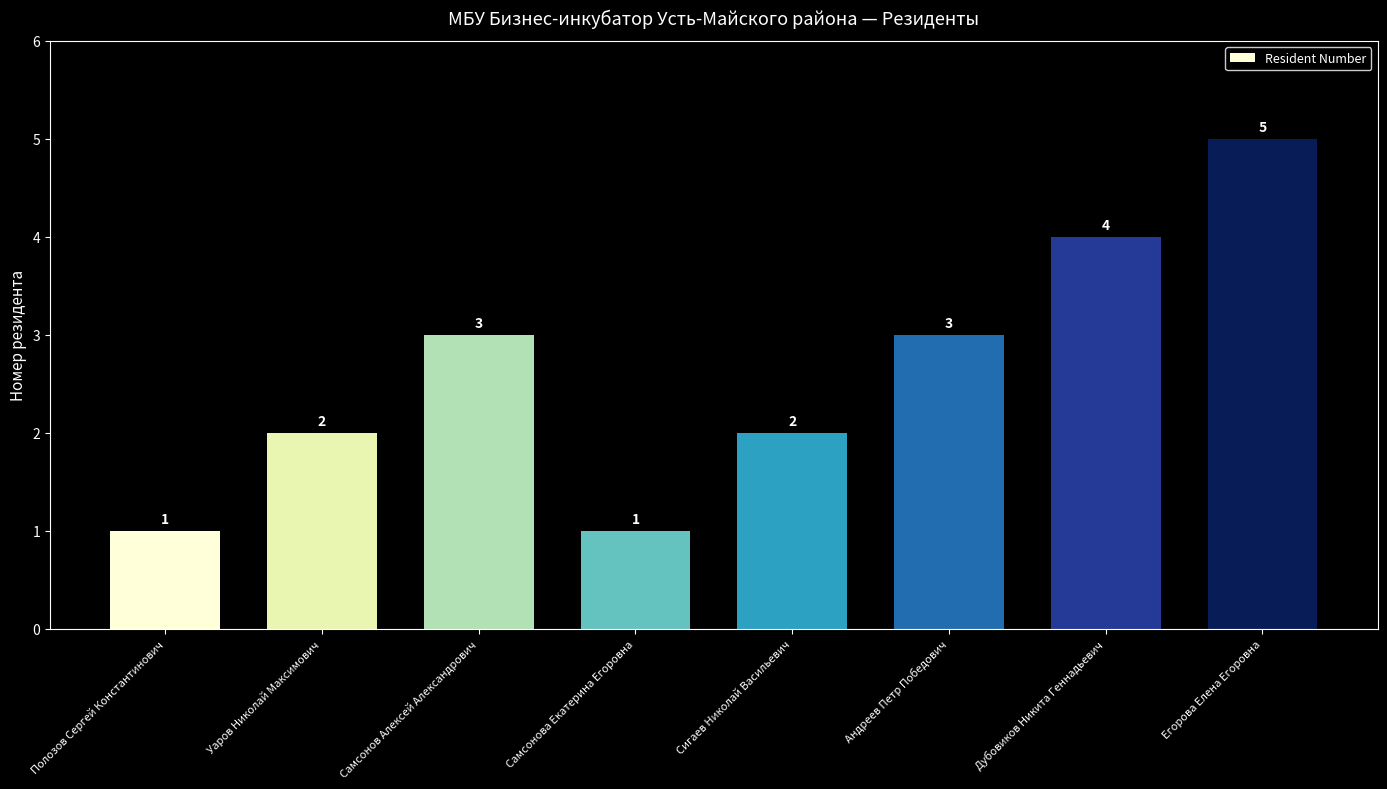

What is the value of the 3rd bar from the left?

3